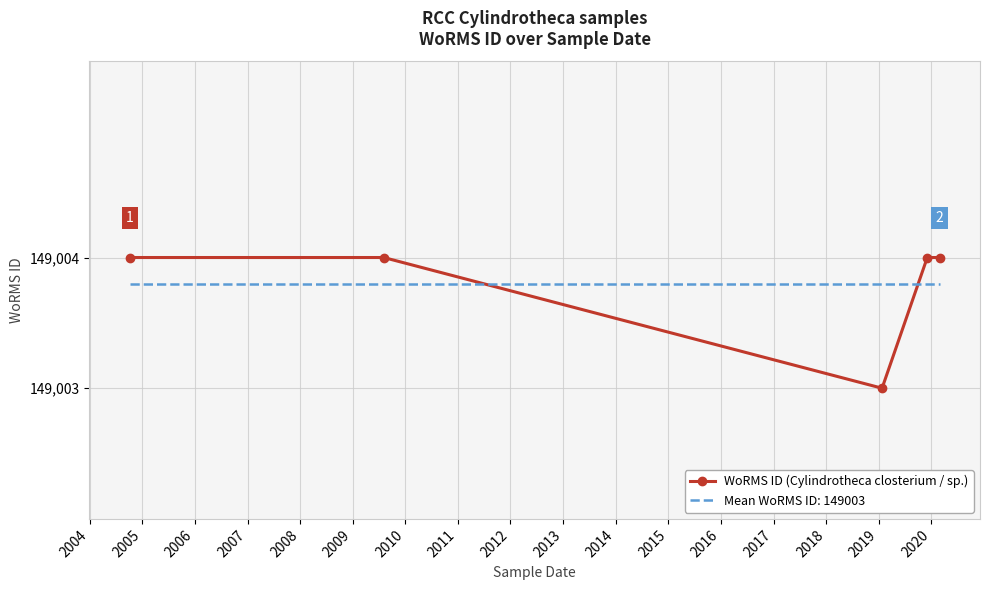

What is the smallest value displayed?

149003.0